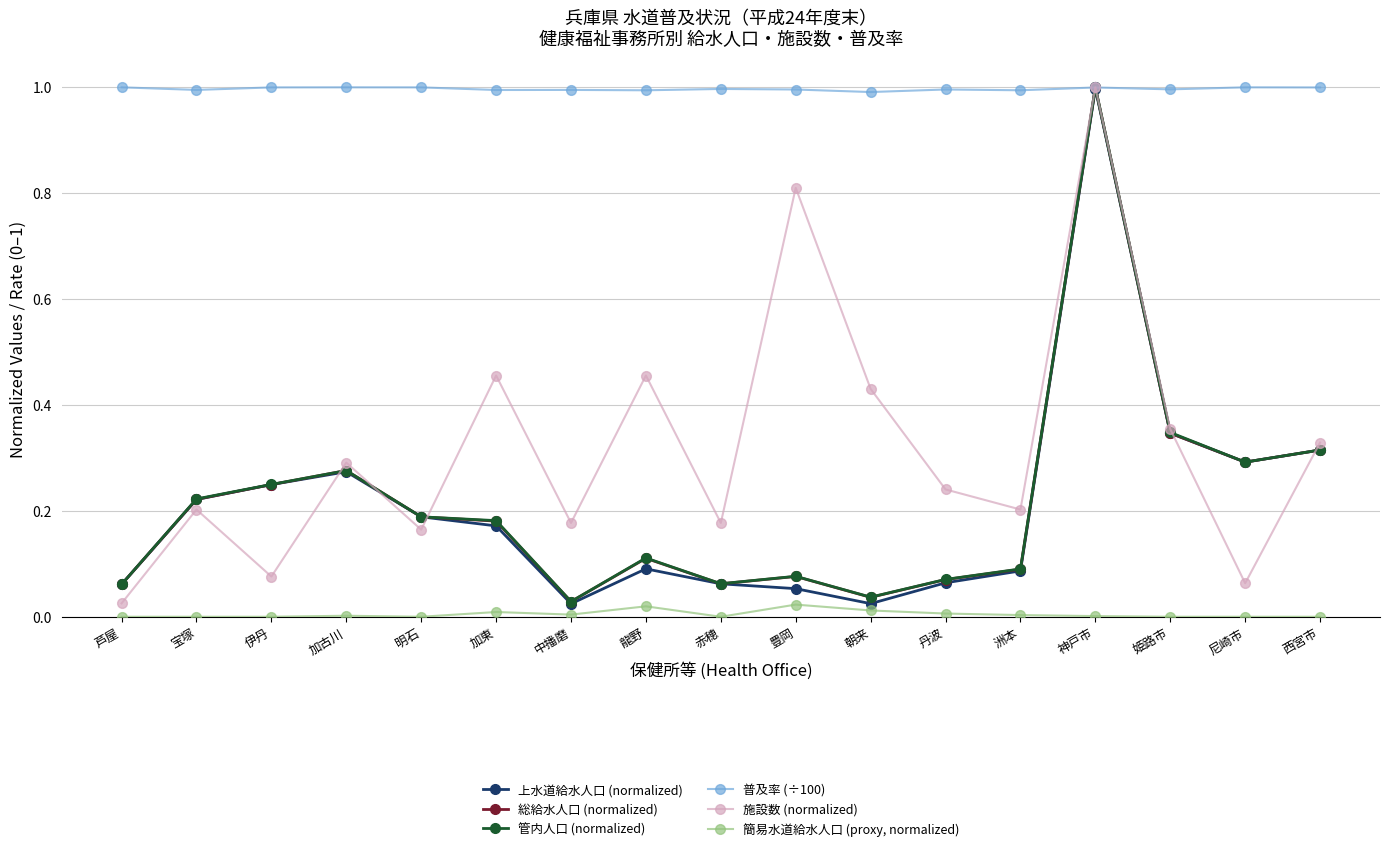

What is the highest value of the 普及率 (÷100) series?

1.0